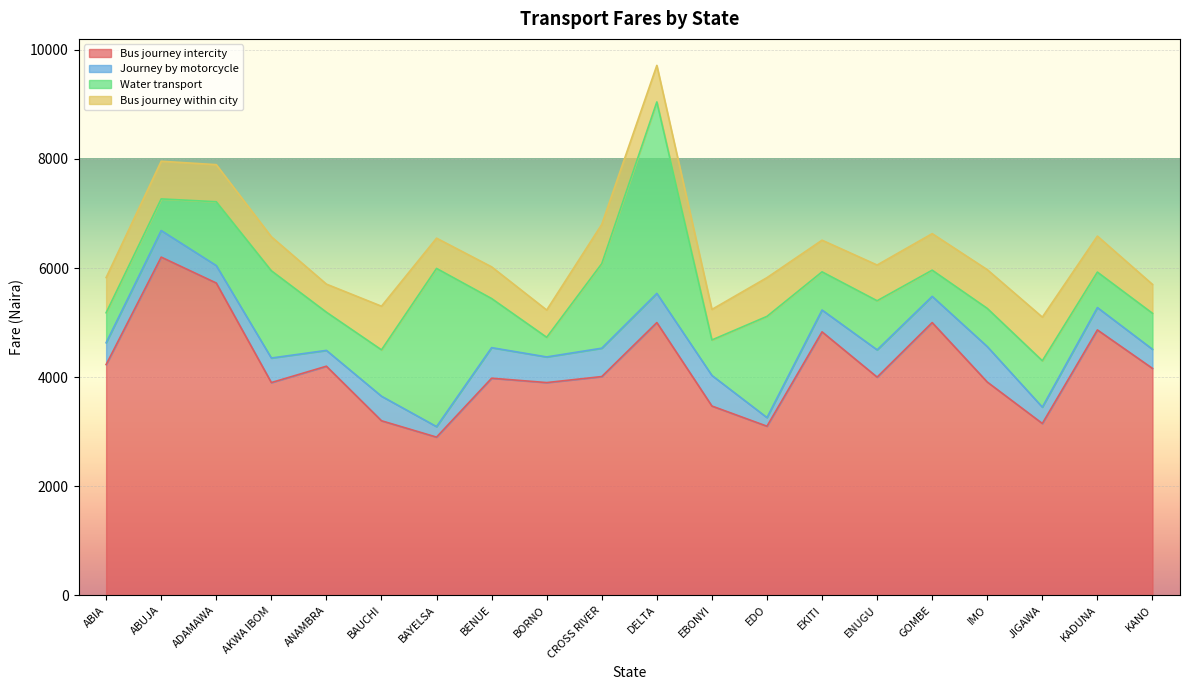

What is the spread (max minus min) of values at JIGAWA?

2850.0